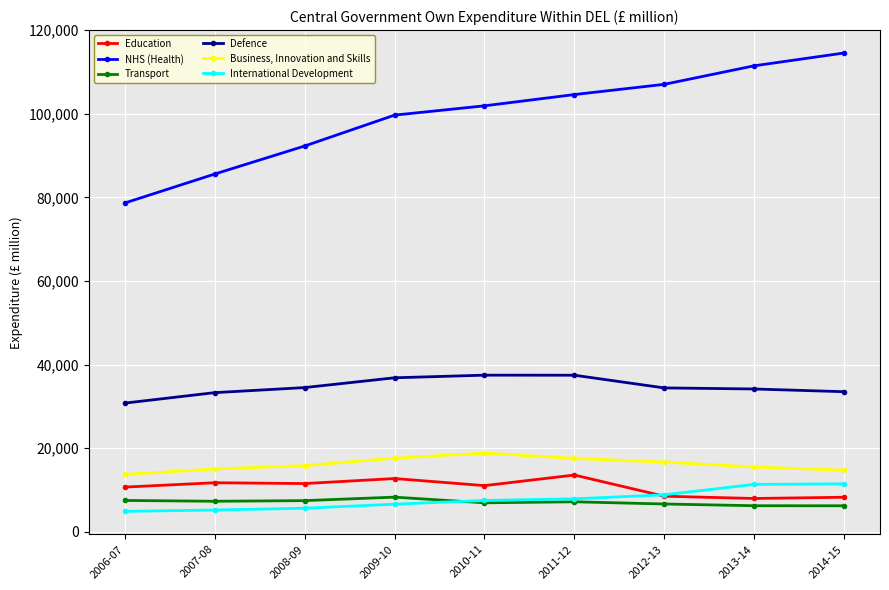

What is the greatest value displayed?

114533